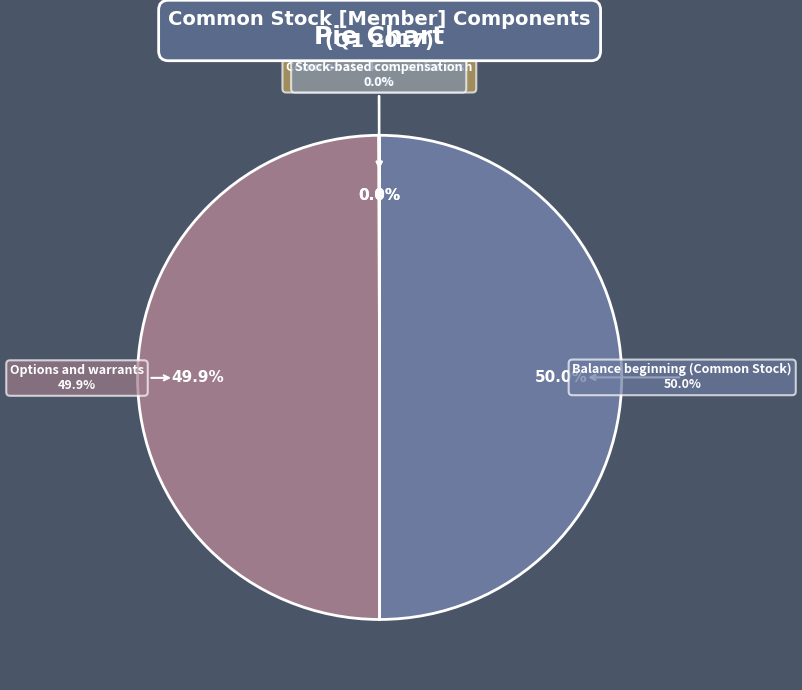

How much of the chart is everything except Common stock issued for cash?

100.0%